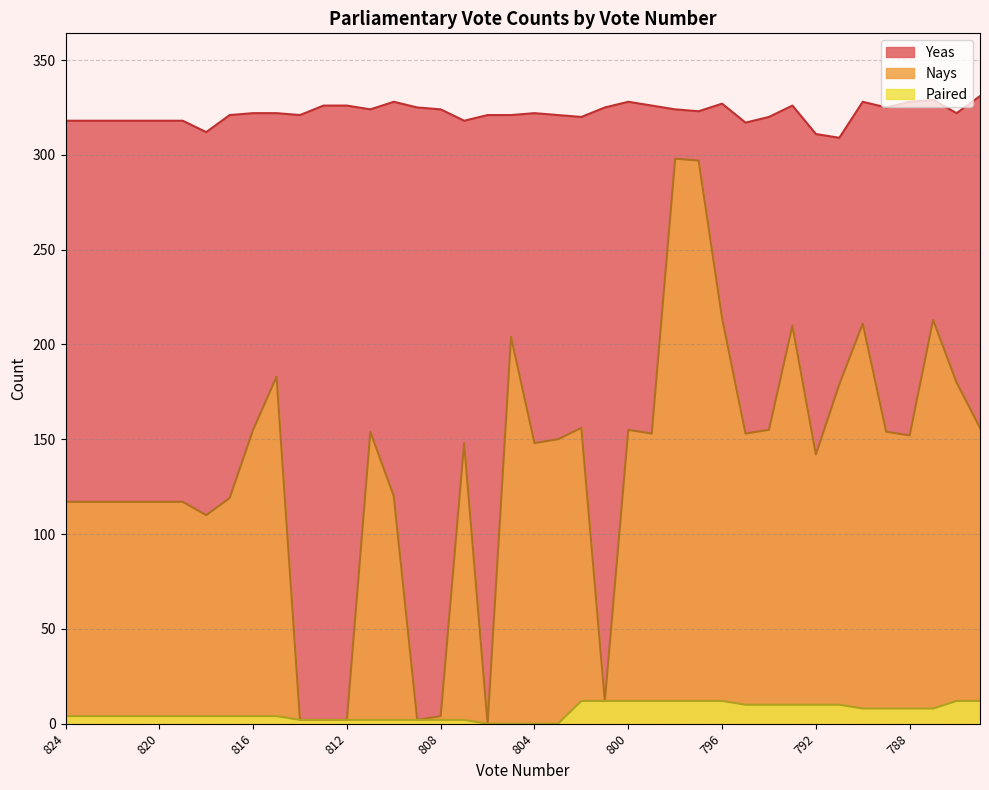

Rank the series by their maximum value, from highest to lowest.

Yeas, Nays, Paired